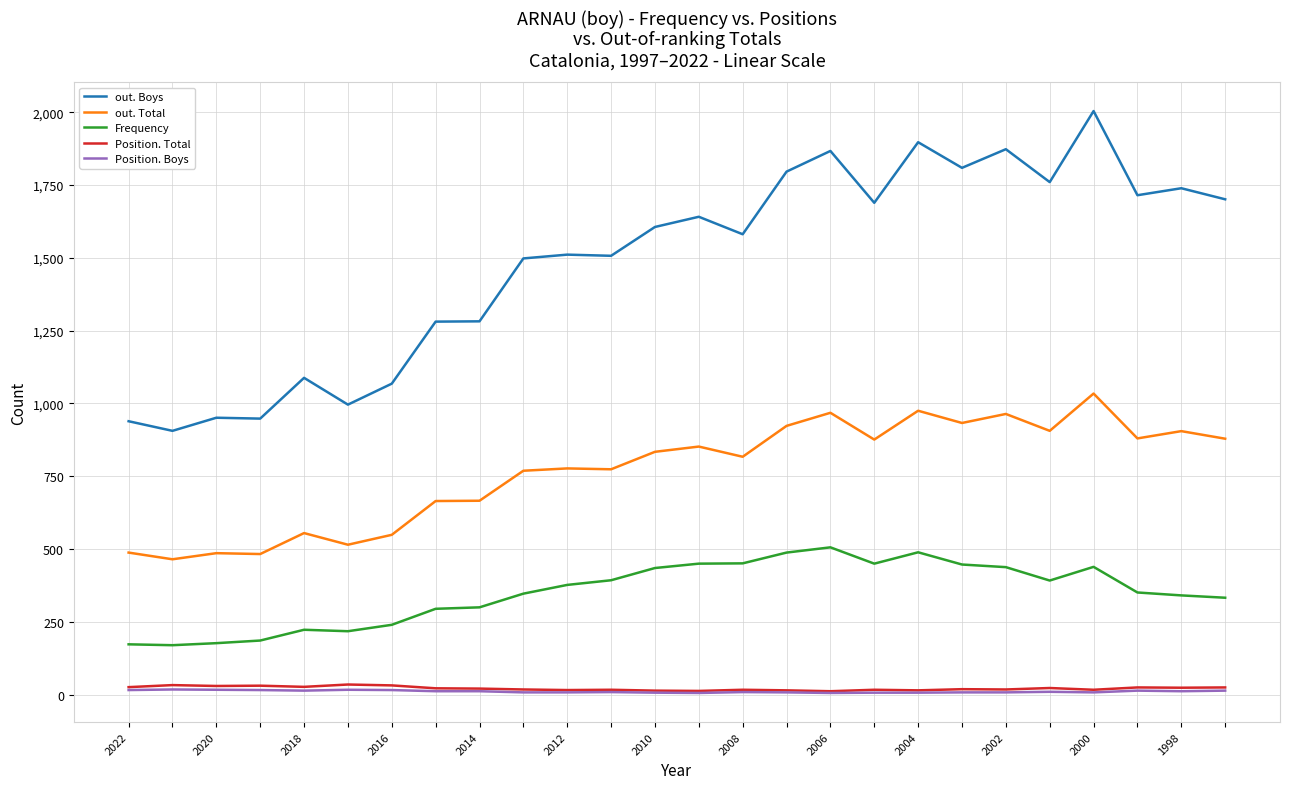

Which series has the widest spread of values?

out. Boys